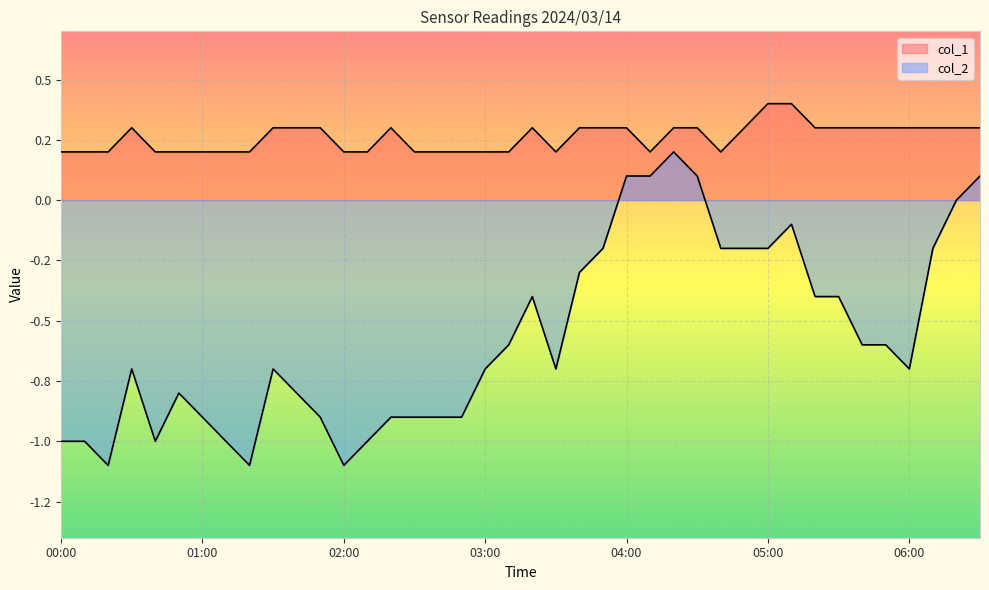

What is the sum of the col_1 values at 05:00 and 03:00?

0.6